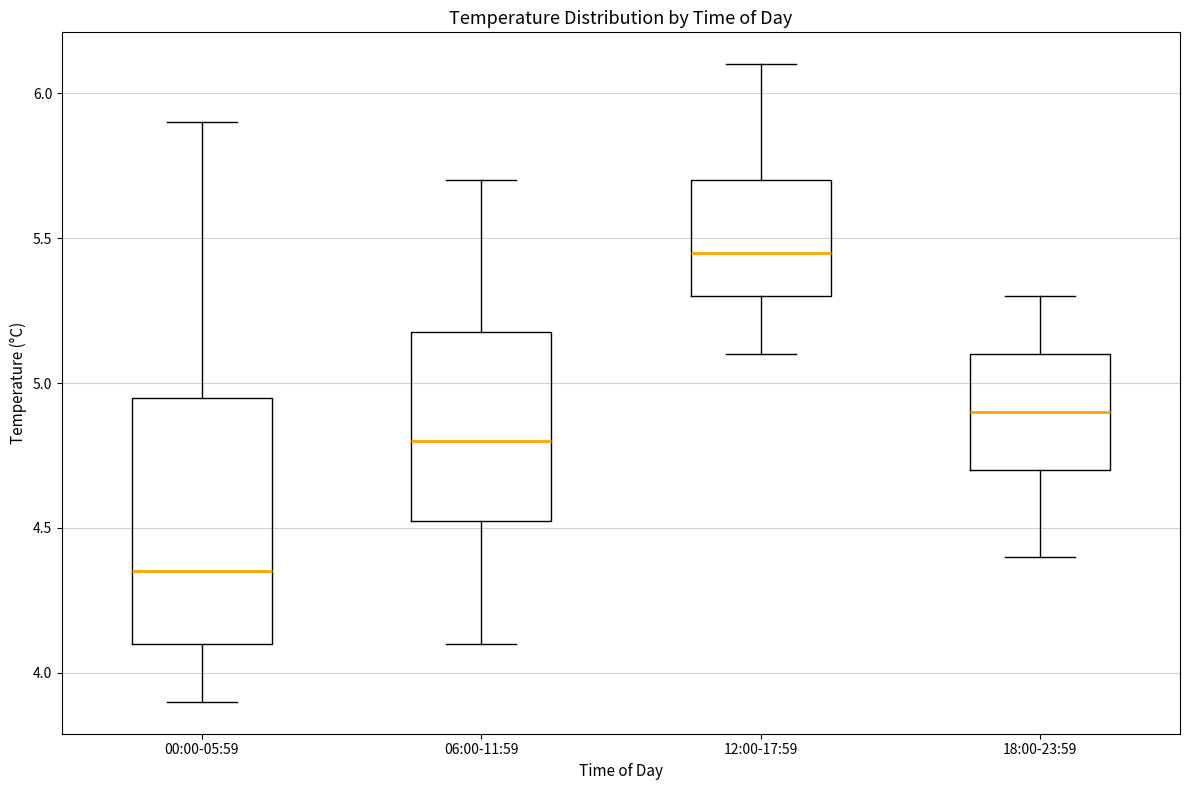

Comparing the boxes themselves (not the whiskers), which one is the tallest?

00:00-05:59